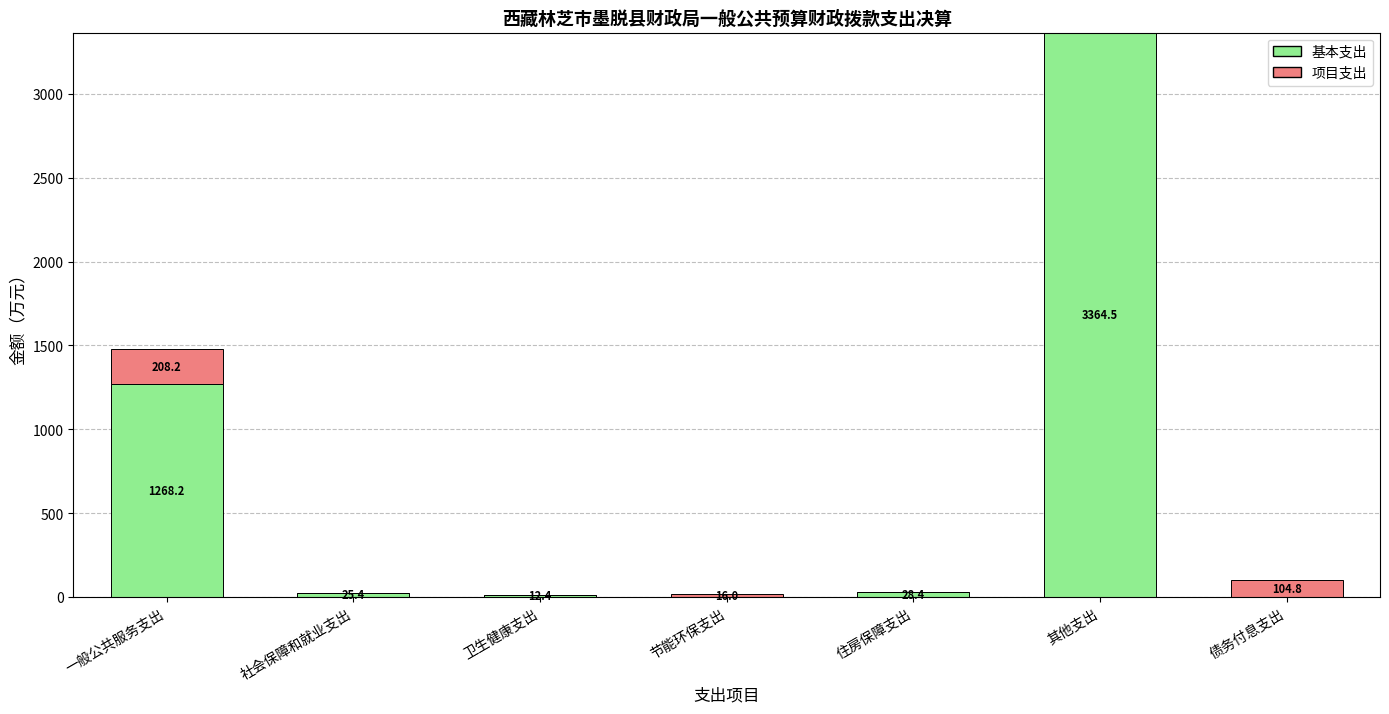

True or false: 基本支出 has a value of -1945.9 at 节能环保支出.

False